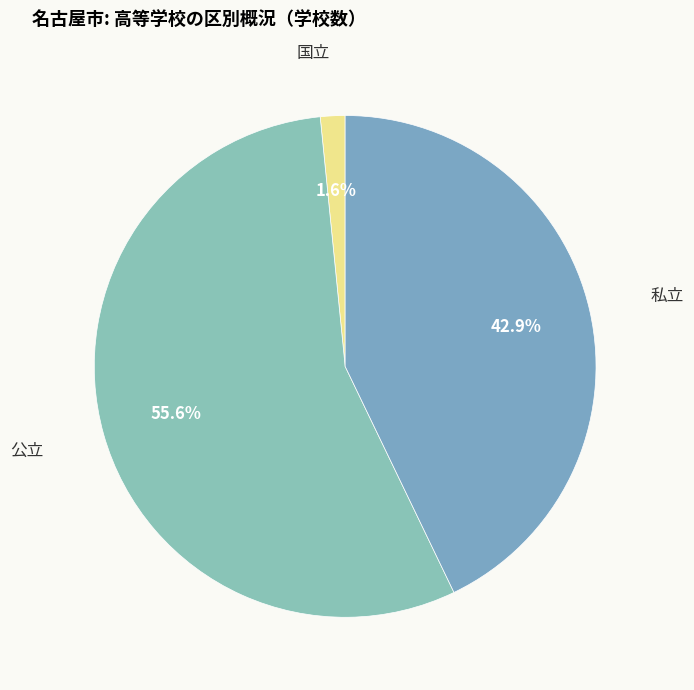

True or false: 私立 accounts for 54% of the total.

False